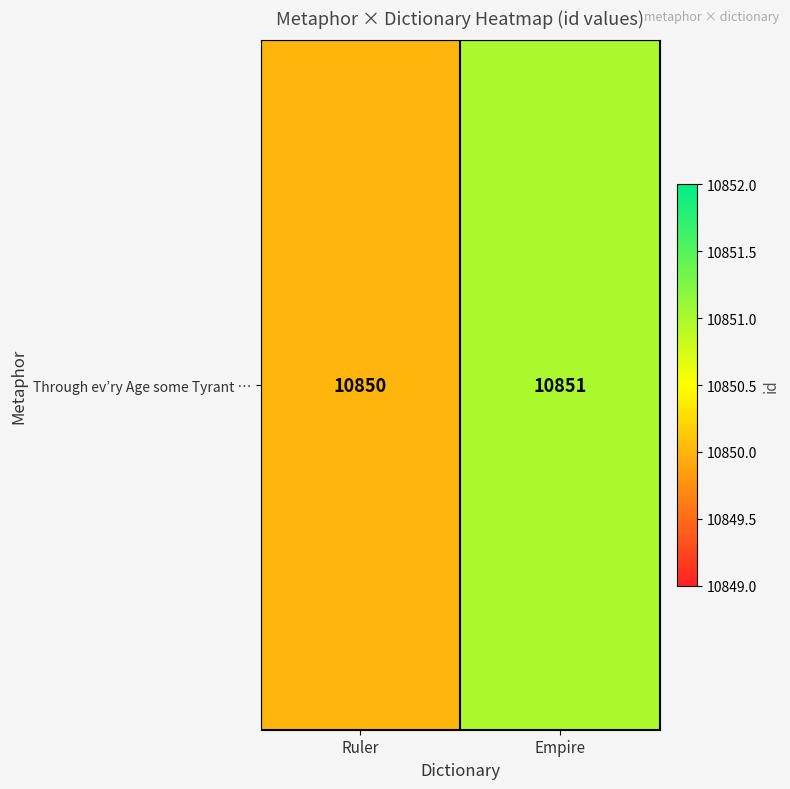

How many categories are shown in the chart?

2